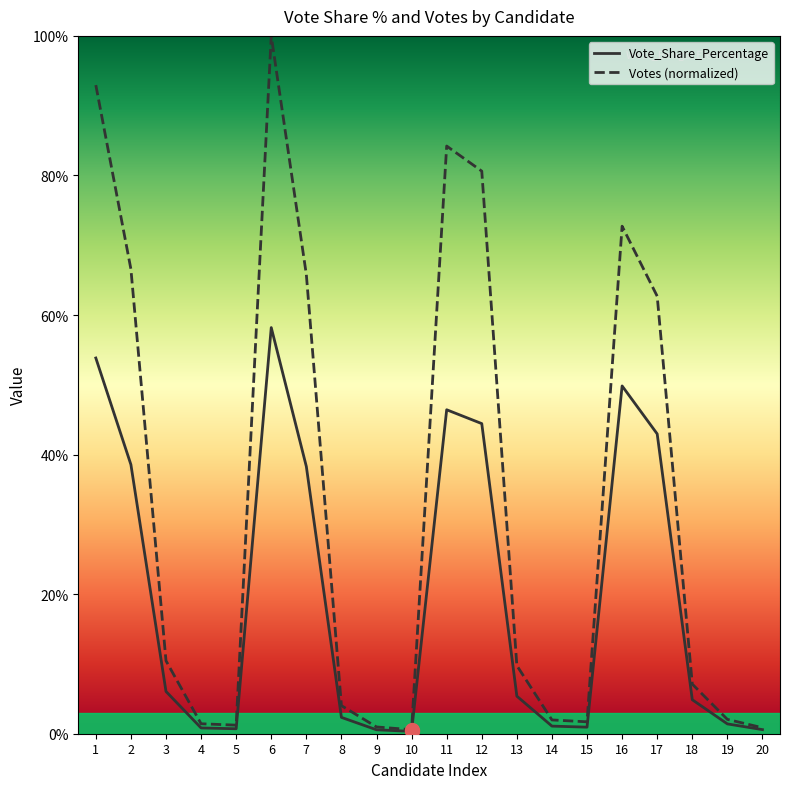

True or false: Votes and Vote_Share_Percentage cross at least once.

False